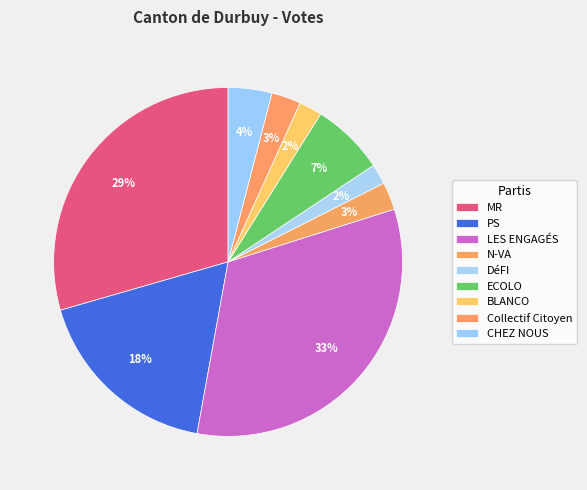

The ECOLO slice represents 1% of the pie. True or false?

False